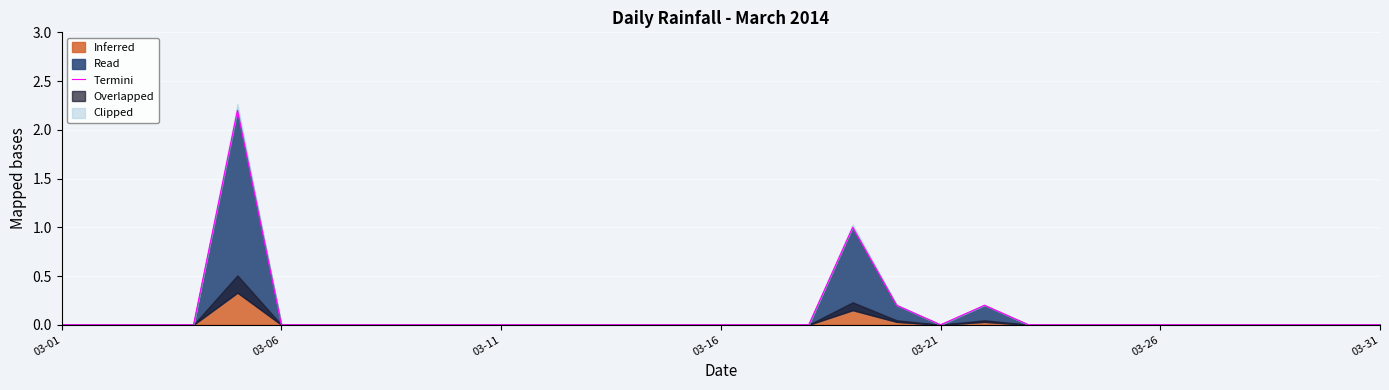

How many interior local peaks (higher than both neighbors) does the data have?

3